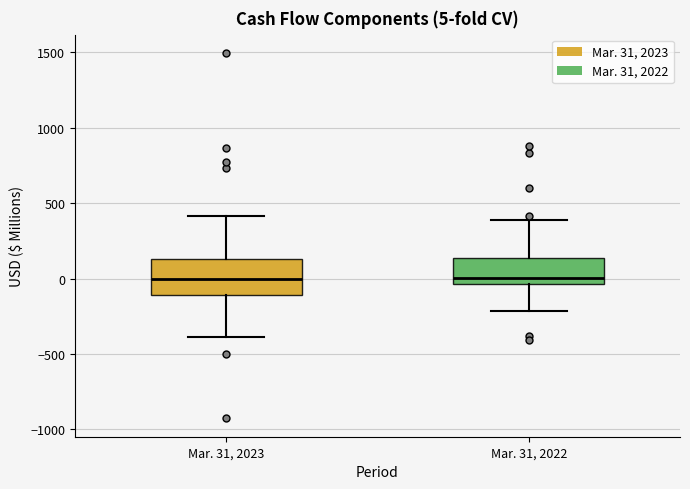

Comparing the boxes themselves (not the whiskers), which one is the tallest?

Mar. 31, 2023